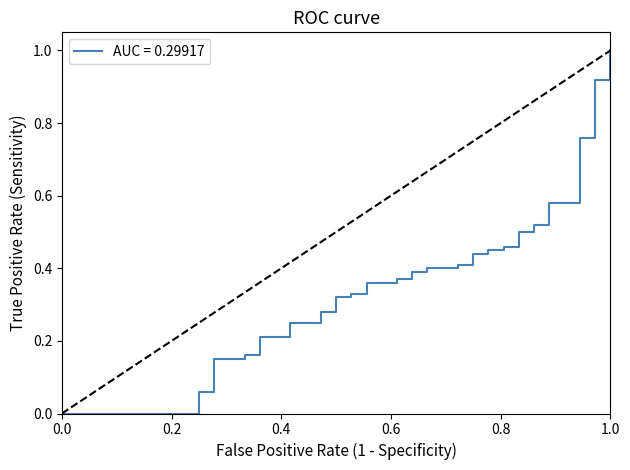

What is the greatest value displayed?

1.0